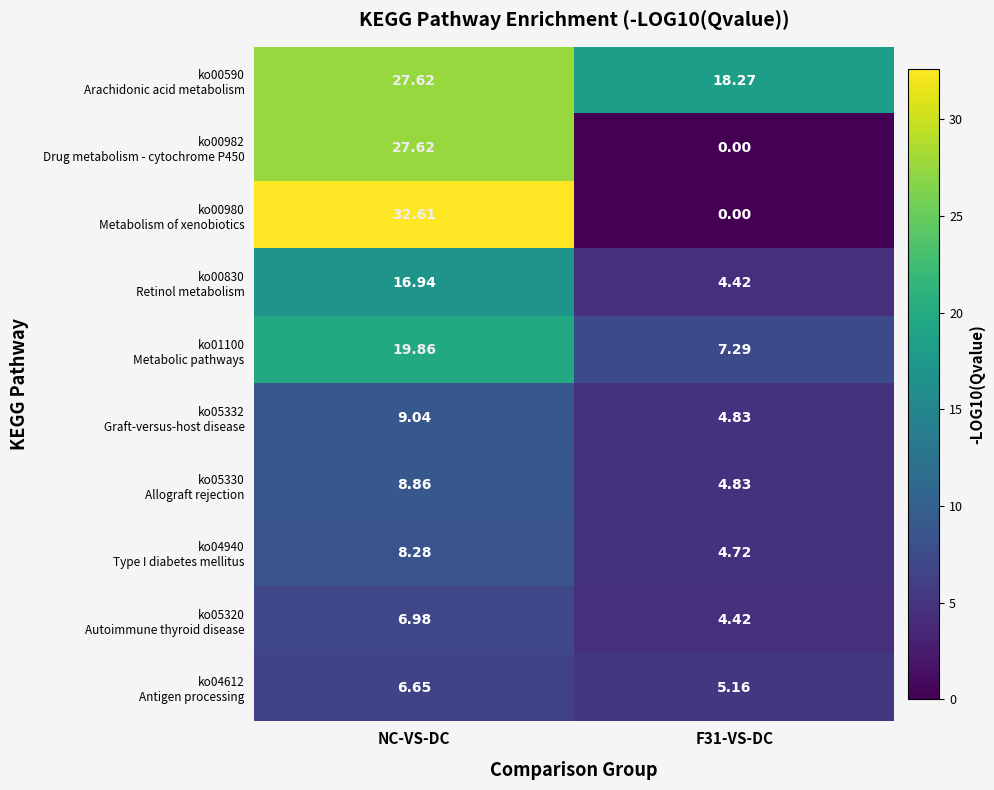

At which category is the sum across all series the highest?

NC-VS-DC